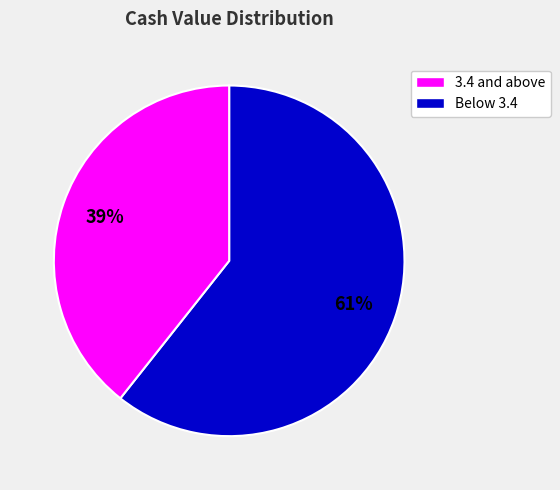

Is there any slice that represents more than half of the pie?

Yes